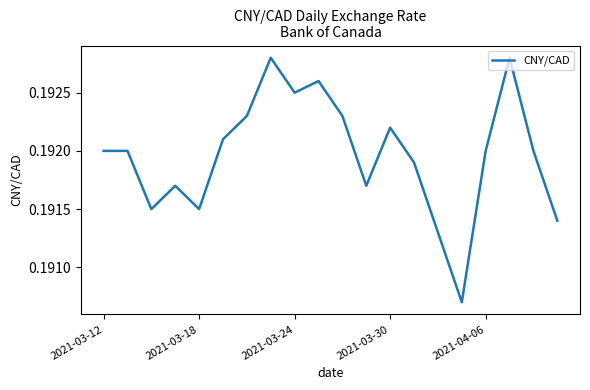

How many lines are shown in the chart?

1